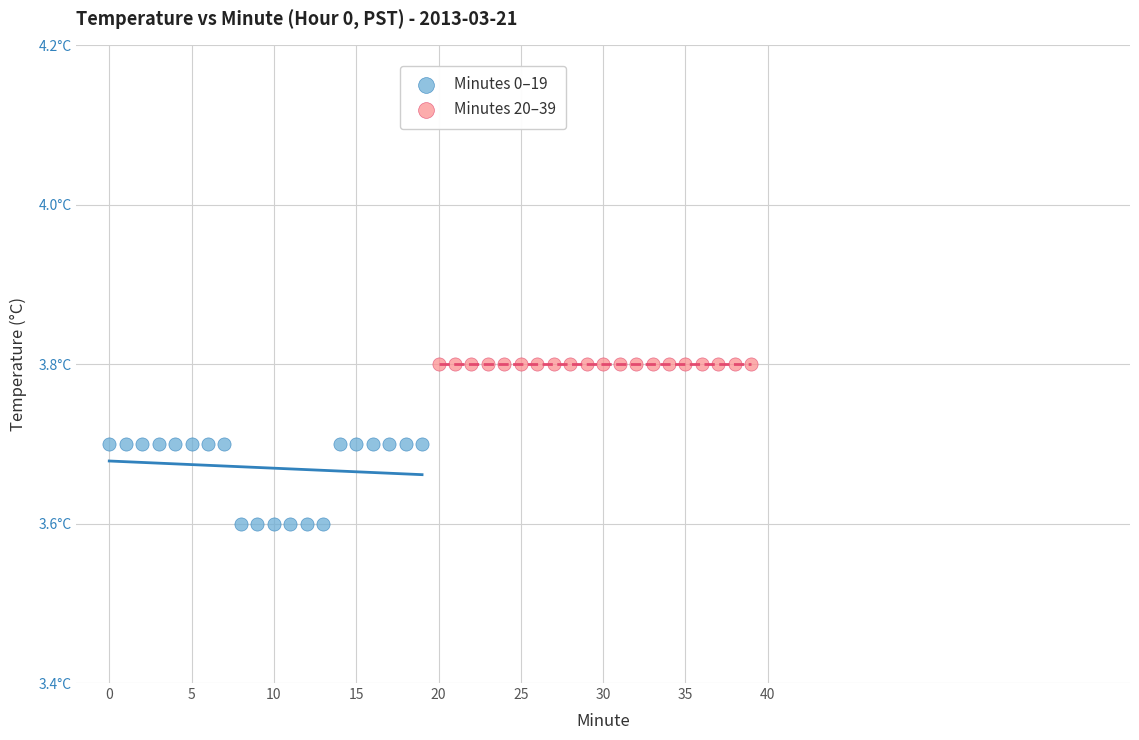

What are all the series names shown in the legend?

Minutes 0–19, Minutes 20–39